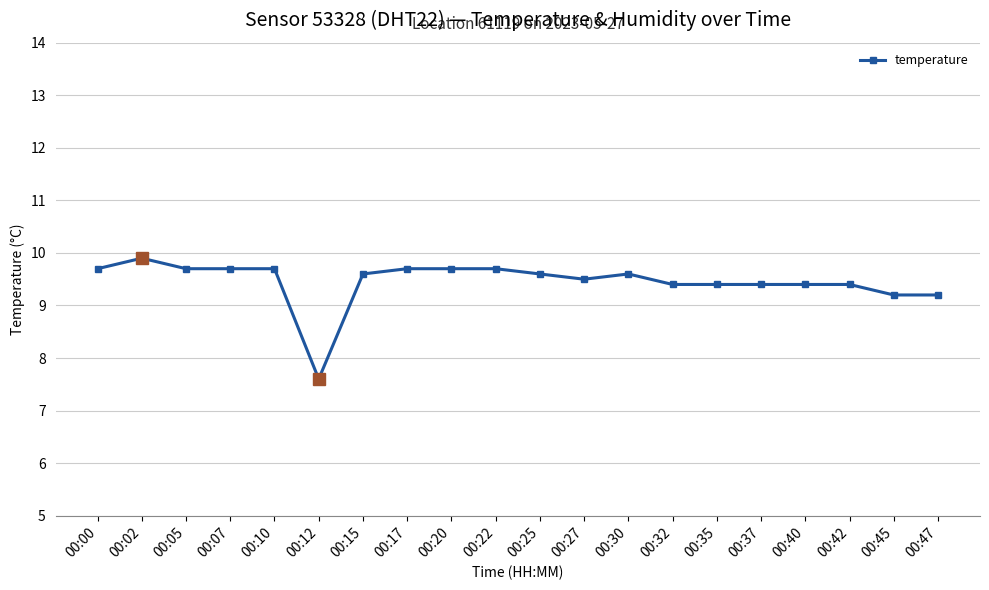

Reading right to left, list all the values displayed in this chart.

9.2	9.2	9.4	9.4	9.4	9.4	9.4	9.6	9.5	9.6	9.7	9.7	9.7	9.6	7.6	9.7	9.7	9.7	9.9	9.7